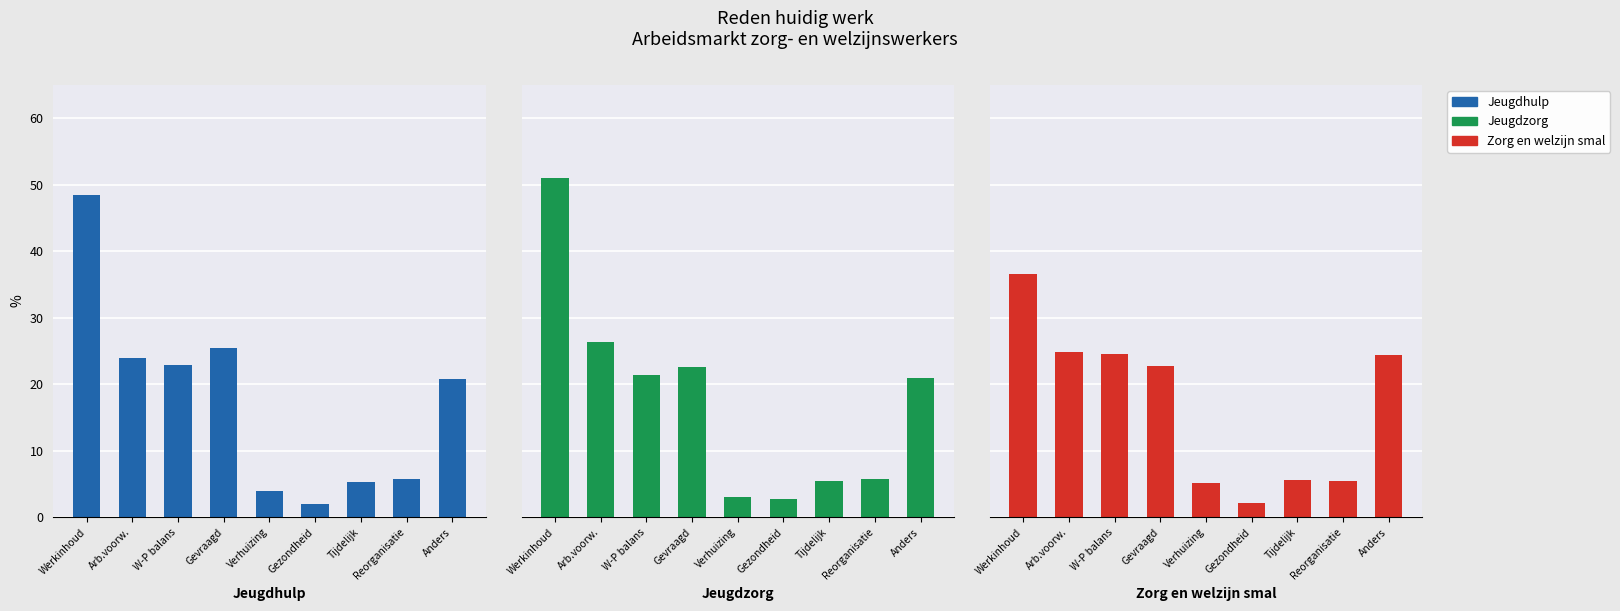

Between Arb.voorw. and Anders, which series saw the biggest shift?

Jeugdzorg